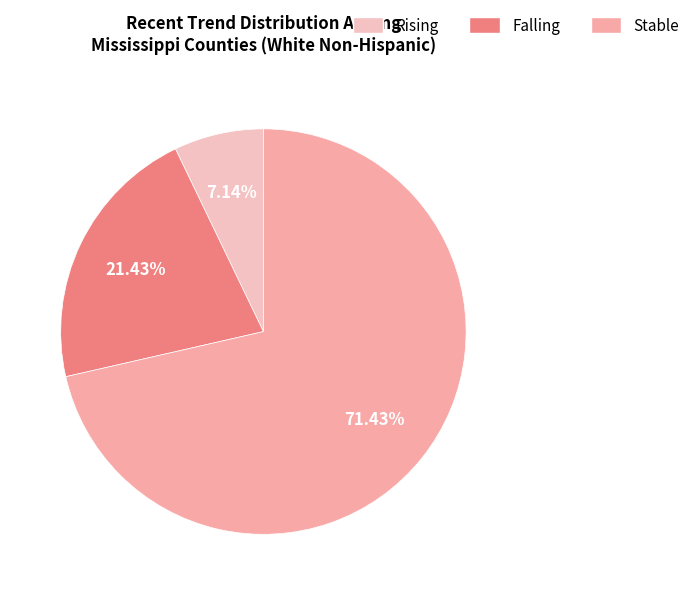

To the nearest percent, what is the difference between the largest and smallest slice percentages?

64%